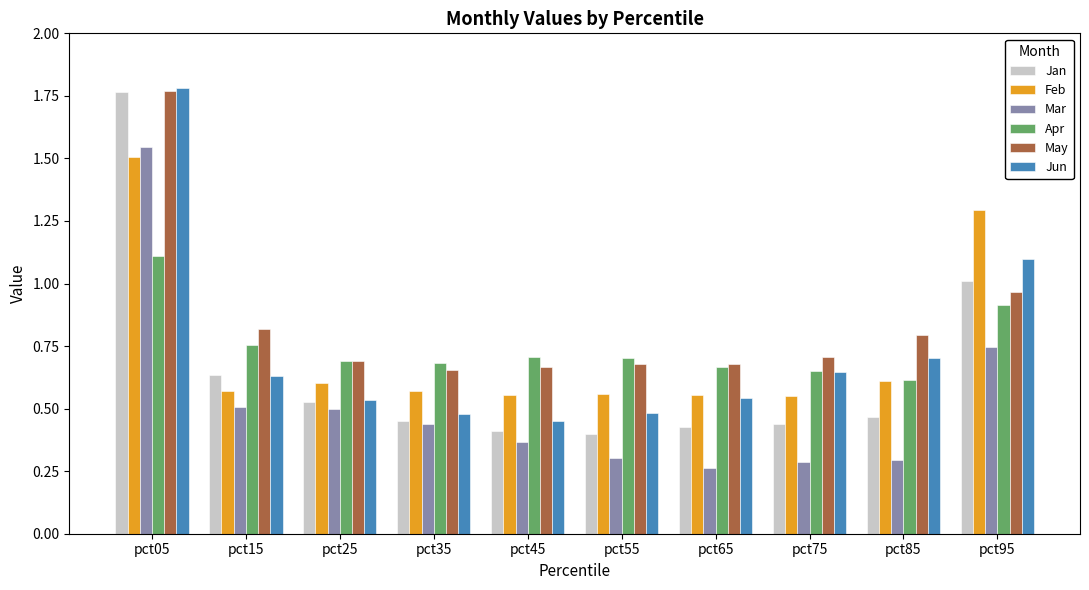

What is the total value across all series at pct45?

3.1